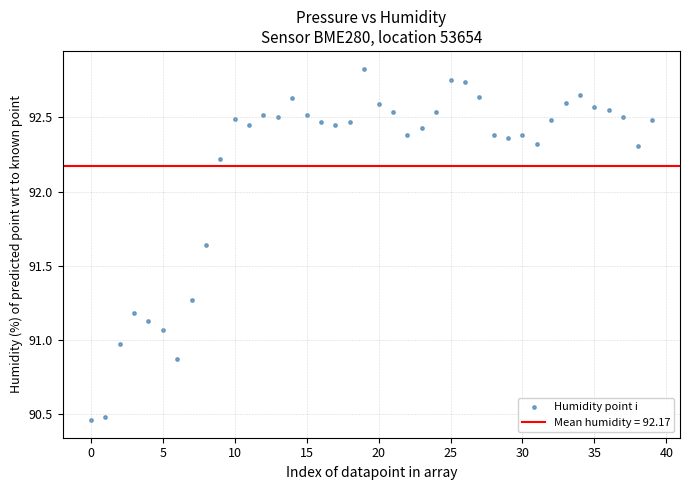

How many points are shown in the scatter plot?

40